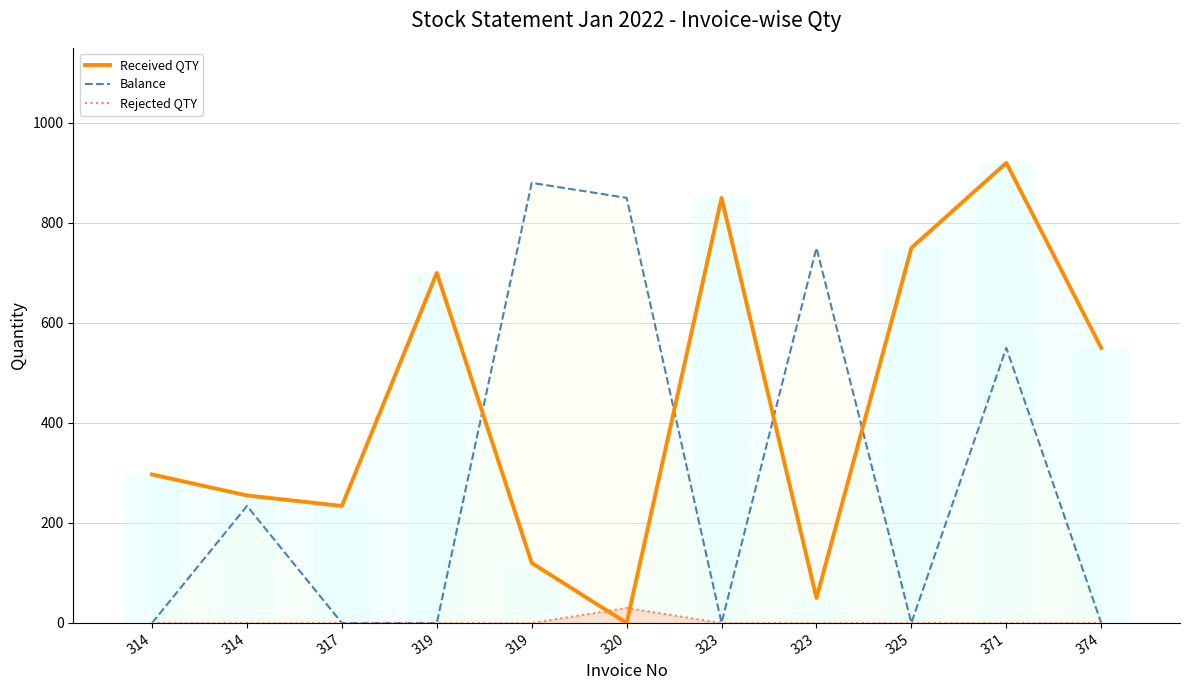

The Received QTY (line) series shows 120 at 319. True or false?

True